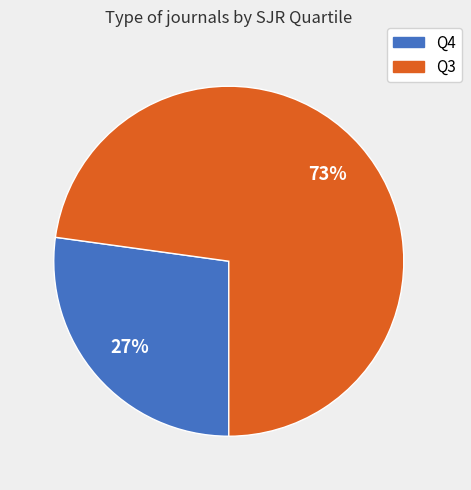

Approximately how many times larger is the value at Q4 compared to Q3?

0.4